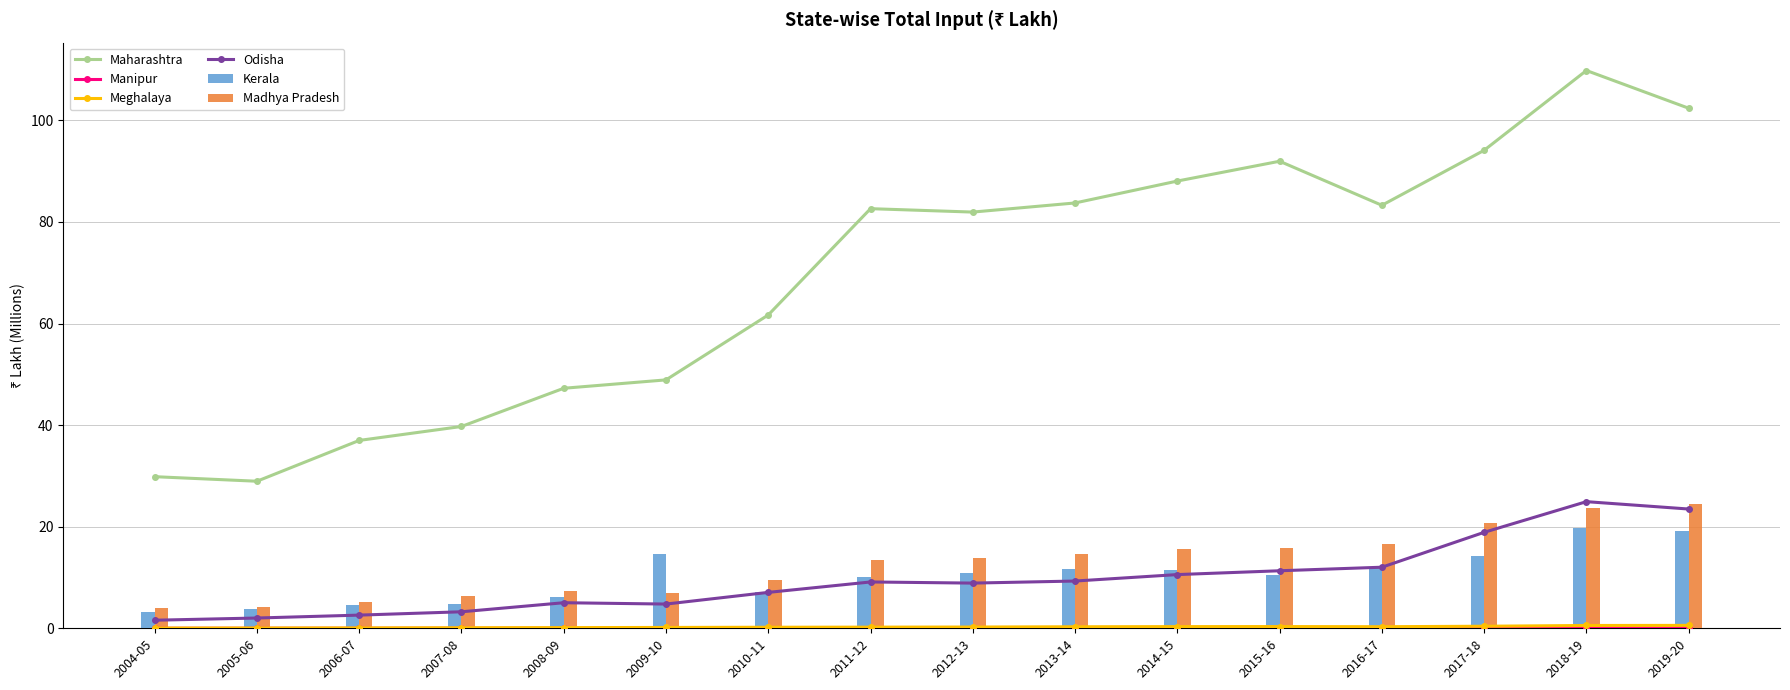

At which label does Madhya Pradesh reach its peak?

2019-20